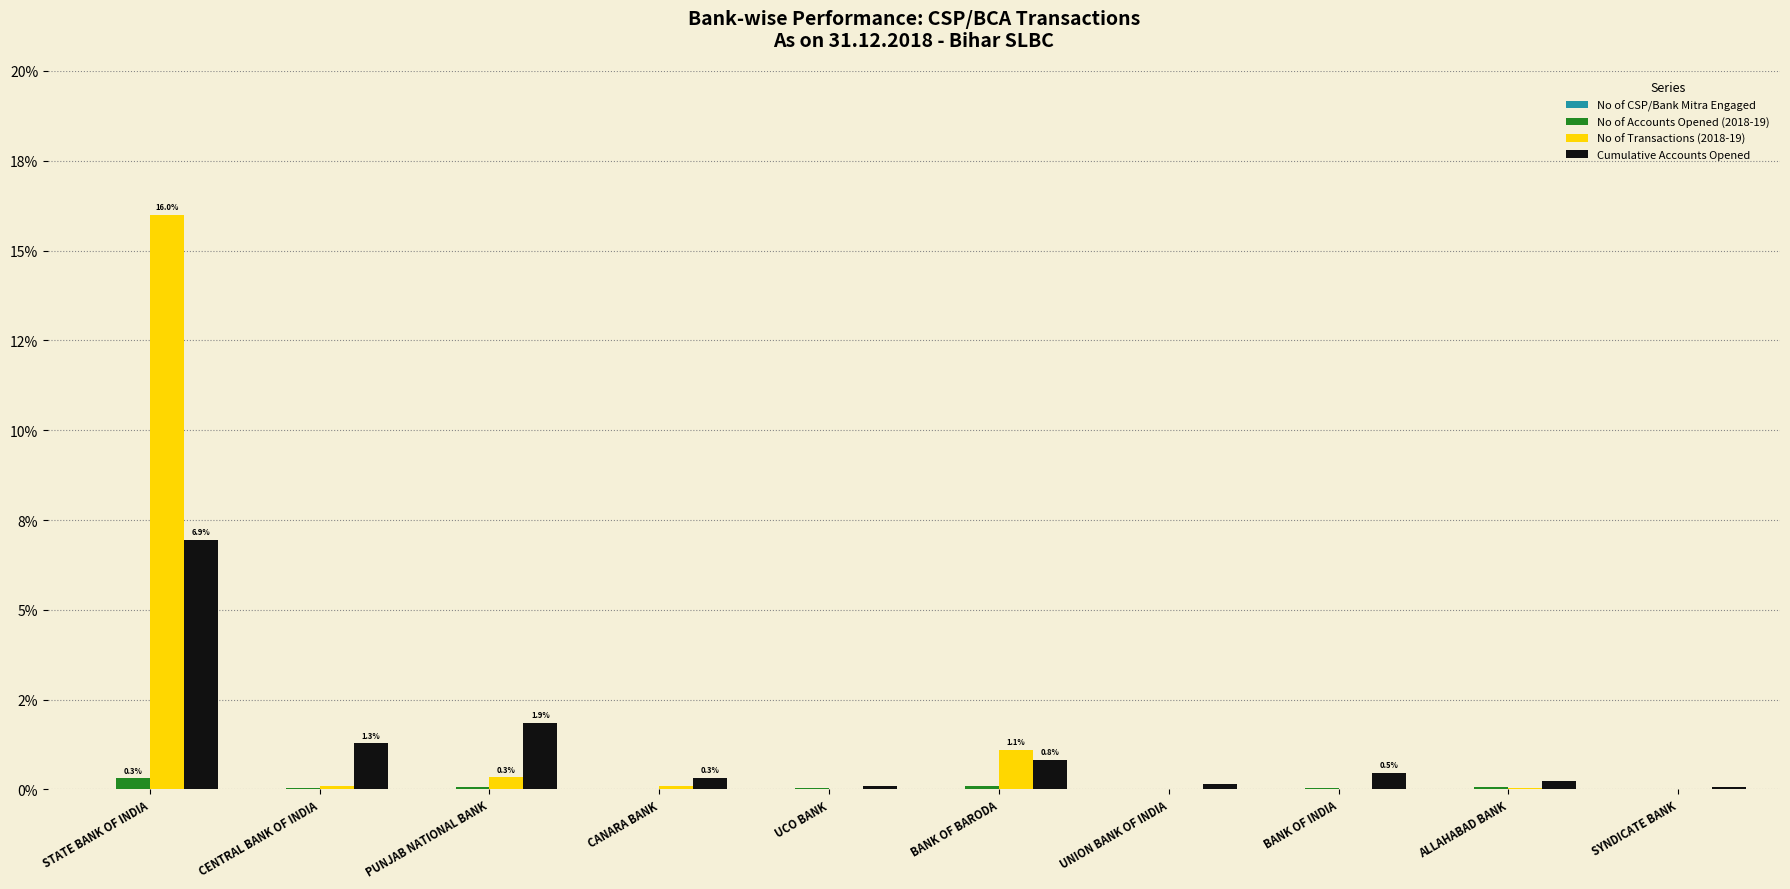

Which has a higher value, STATE BANK OF INDIA or PUNJAB NATIONAL BANK?

STATE BANK OF INDIA